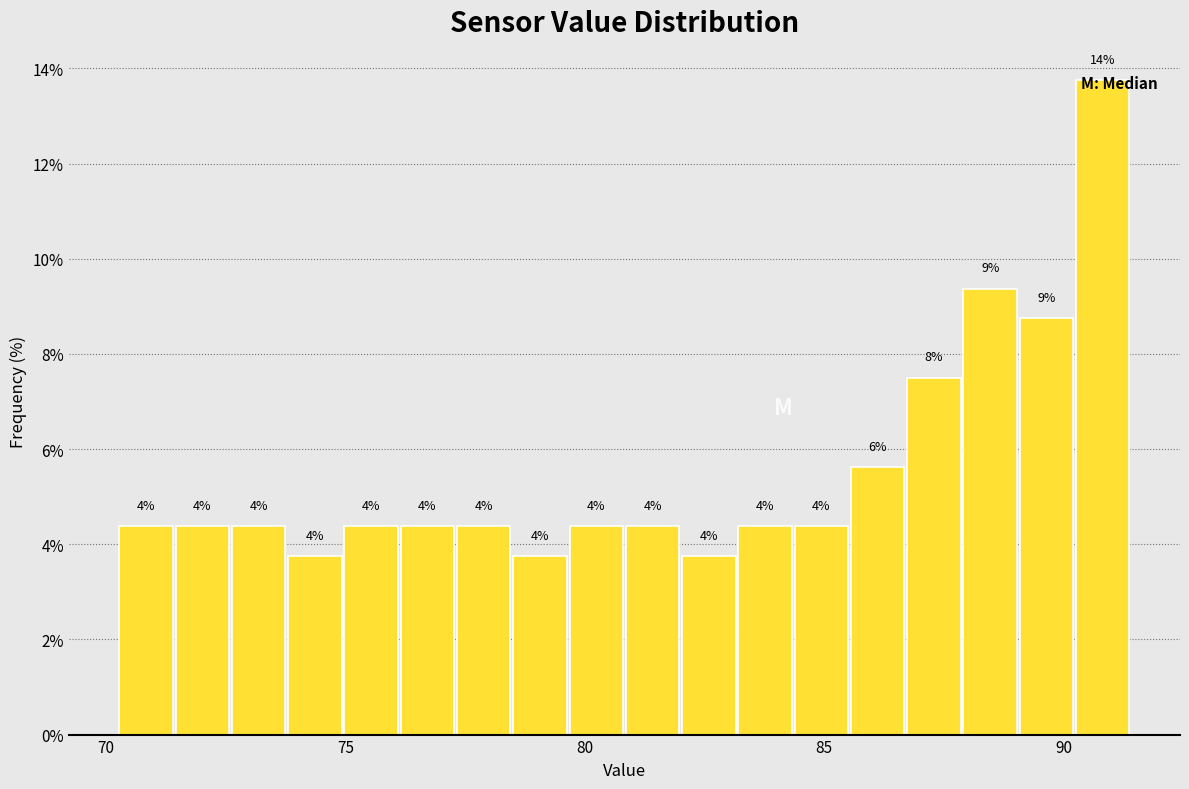

Read against the x-axis, roughly where is the centre of the tallest bar?

91.0